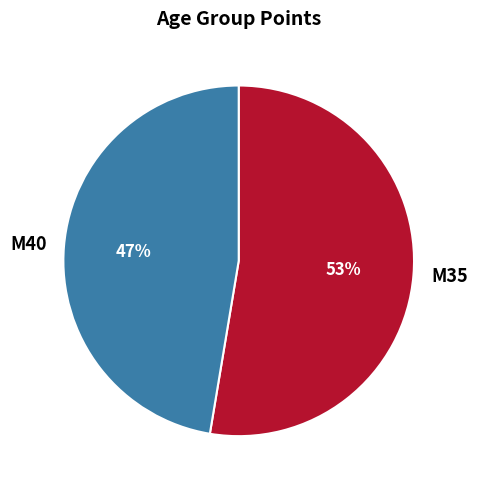

Do M35 and M40 together represent more than half of the pie?

Yes